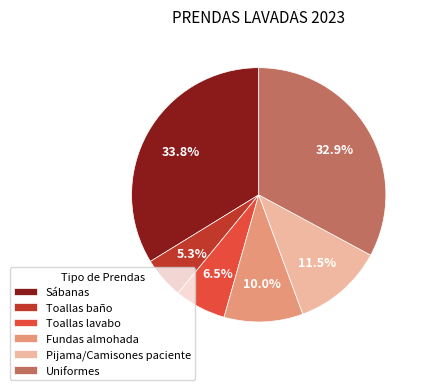

How many slices are in this pie chart?

6